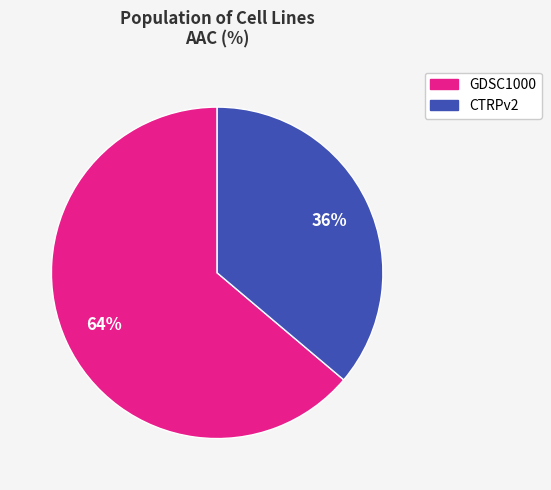

Do GDSC1000 and CTRPv2 together represent more than half of the pie?

Yes